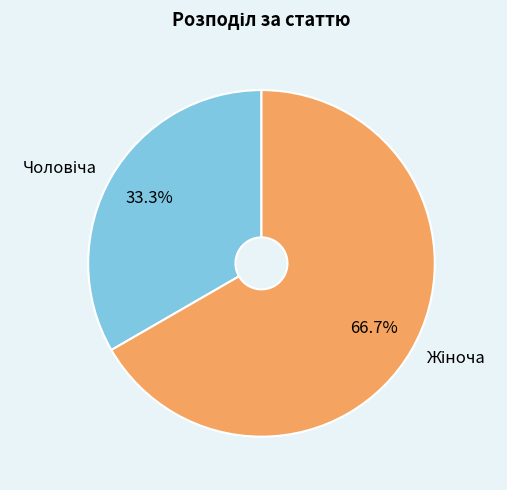

To the nearest percent, what is the average slice percentage?

50%